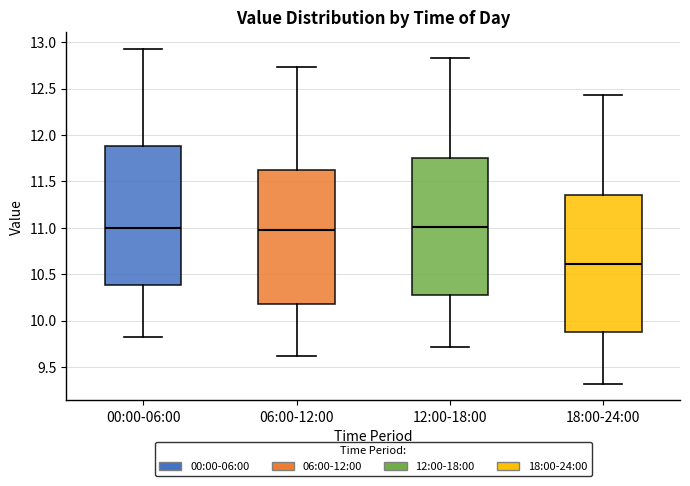

Which box has the lowest median line?

18:00-24:00